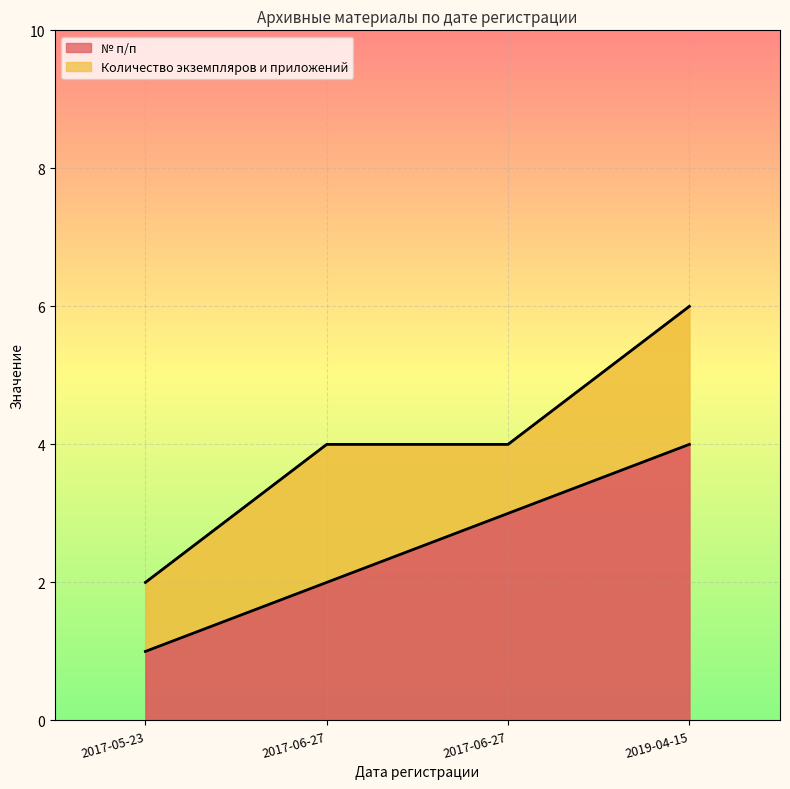

List the labels in order of value, largest first.

2019-04-15, 2017-06-27, 2017-06-27, 2017-05-23